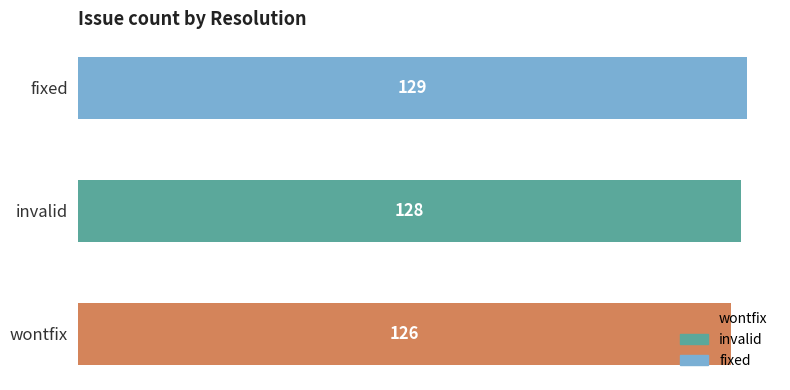

What is the label of the 3rd bar from the right?

wontfix